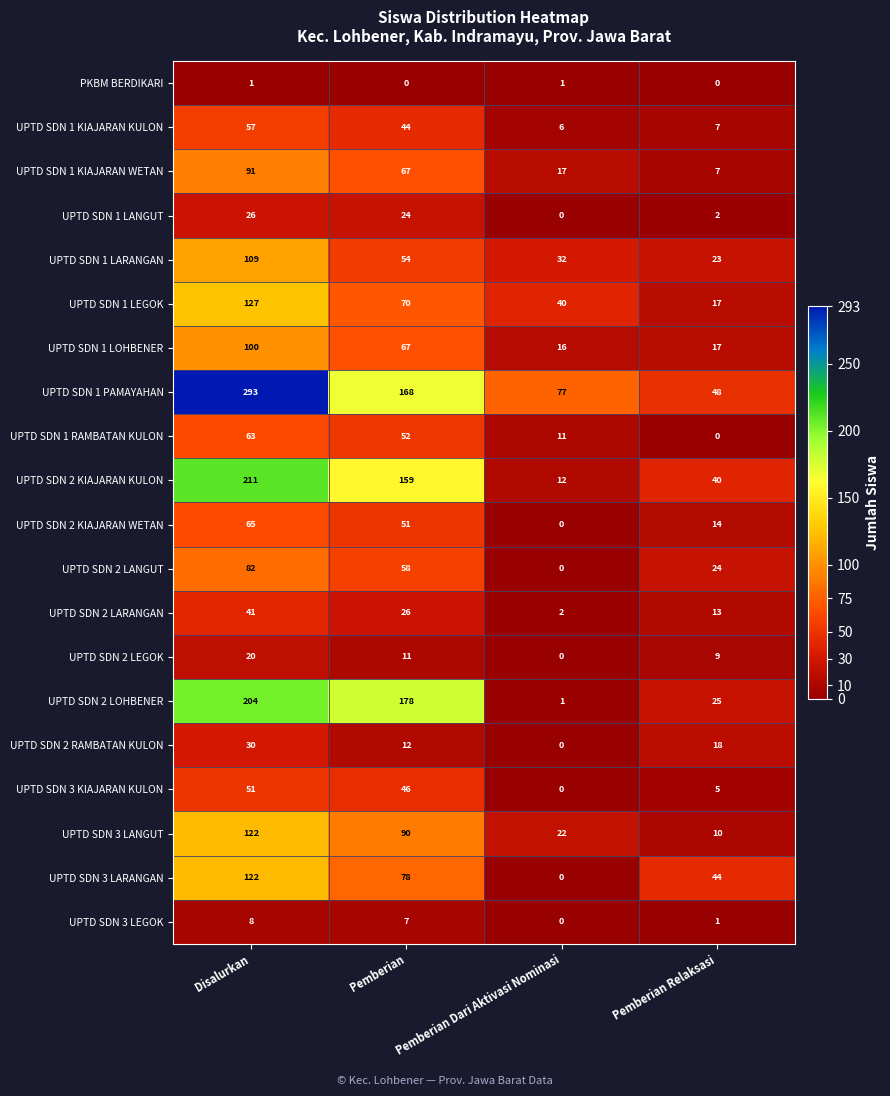

What is the difference between the maximum and minimum values in the UPTD SDN 2 LEGOK series?

20